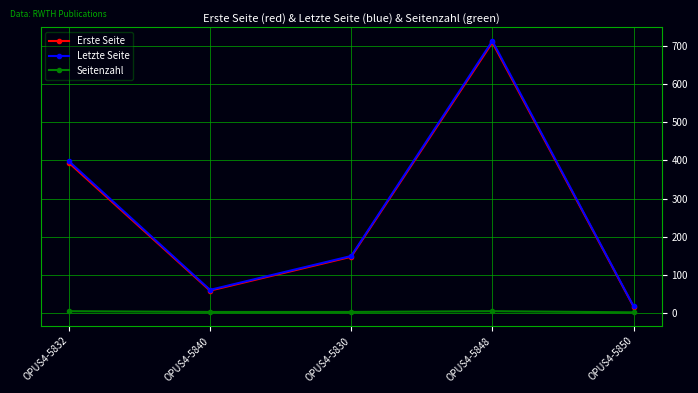

At which category does Erste Seite reach its first local valley?

OPUS4-5840